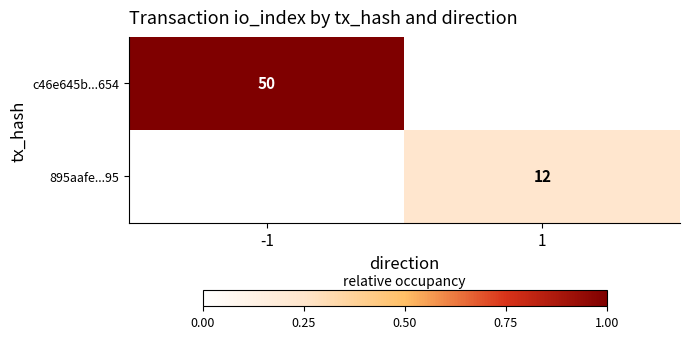

Is it true that 895aafe...95 equals 12 at 1?

True